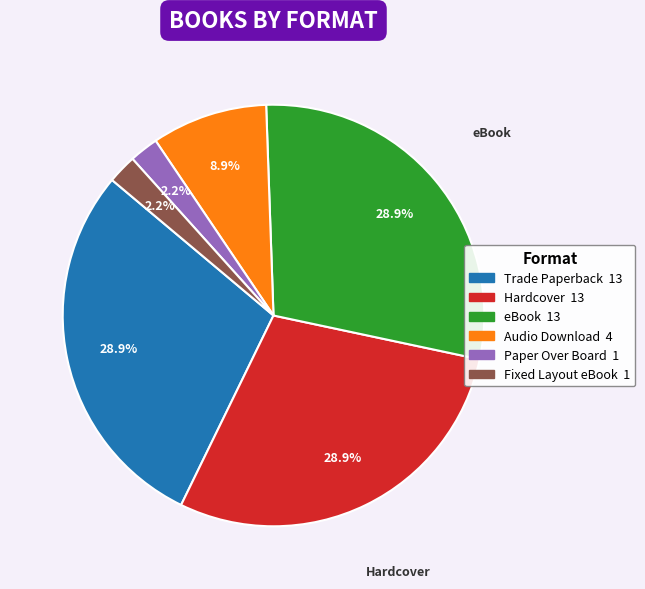

Is there any slice that represents more than half of the pie?

No